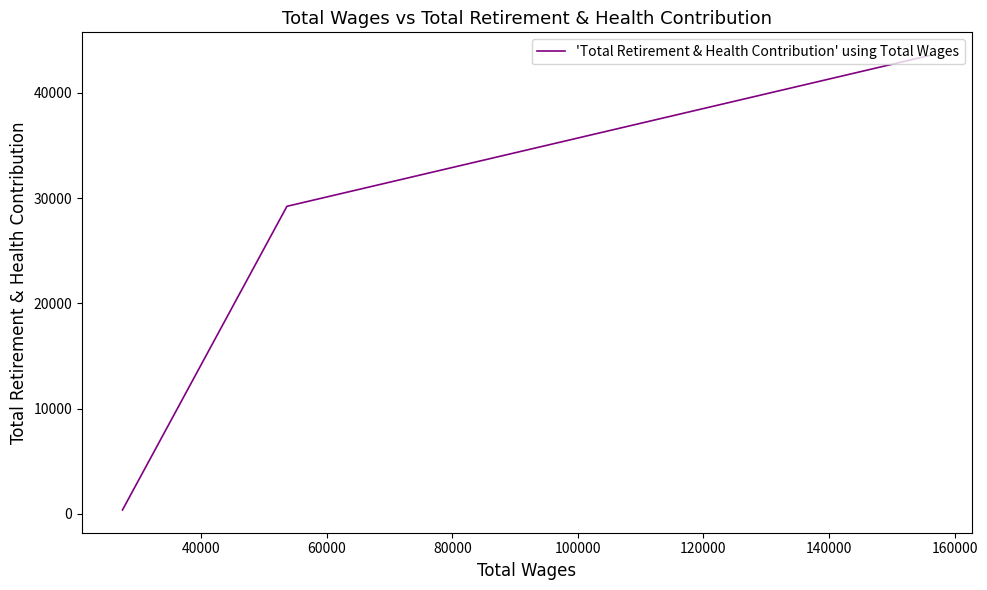

How many distinct data groups are displayed?

1